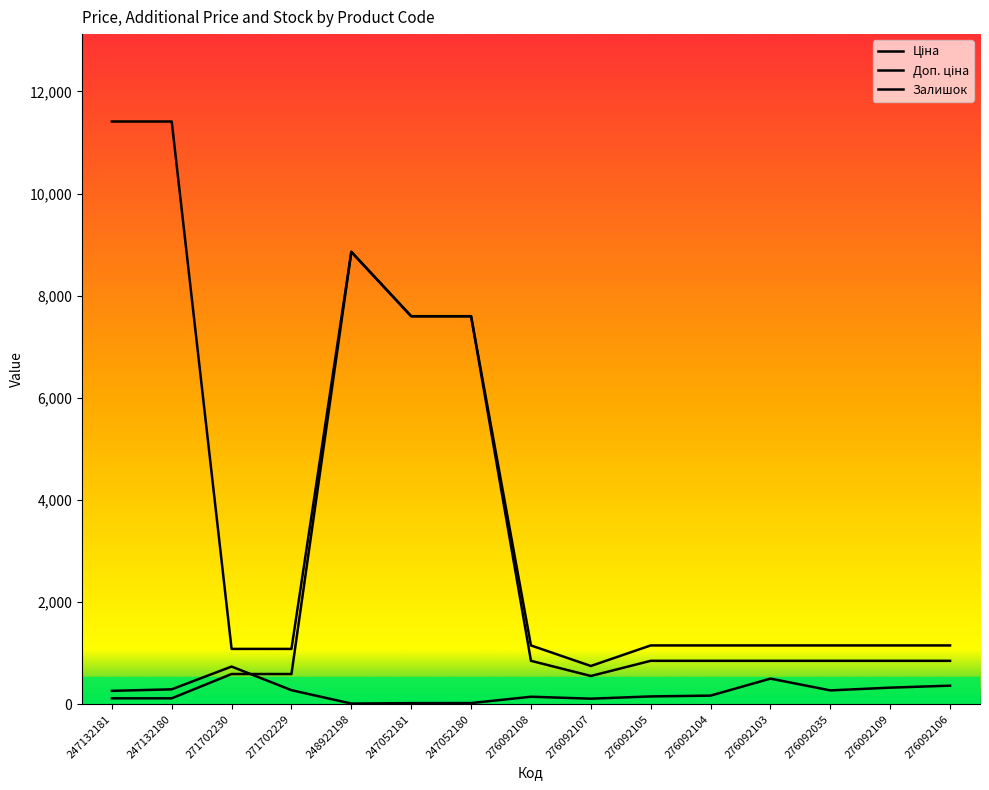

Rank the series at 271702229 from lowest to highest value.

Залишок, Ціна, Доп. ціна